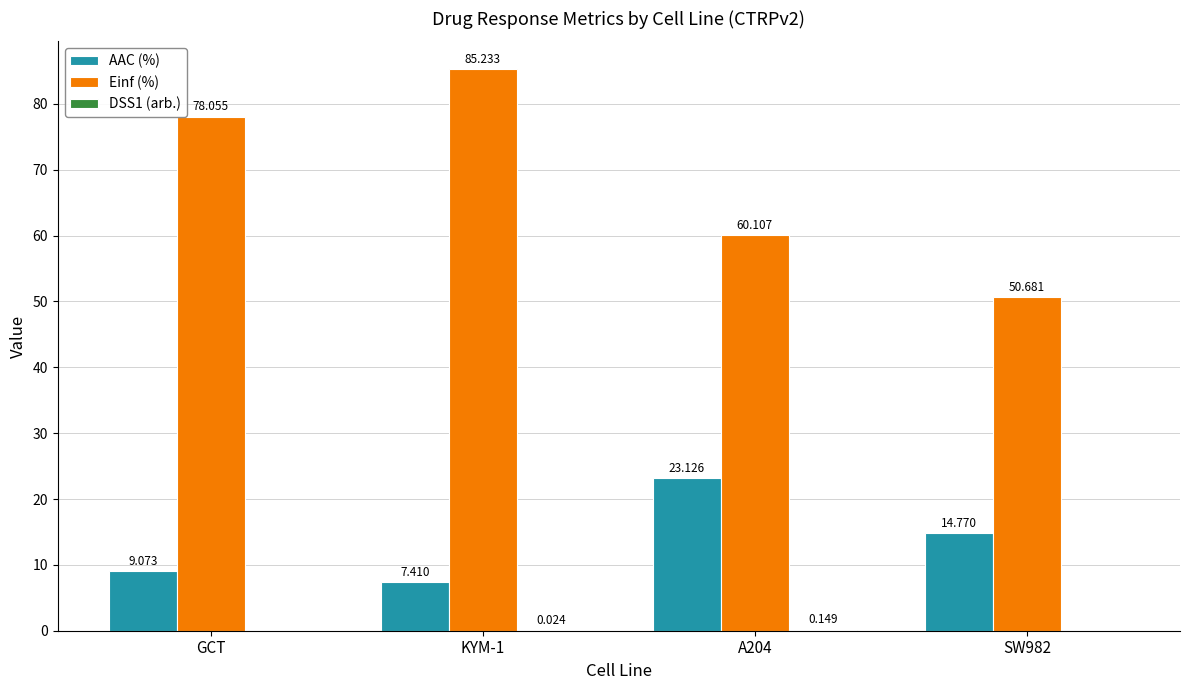

Between A204 and SW982, which series saw the biggest shift?

Einf (%)